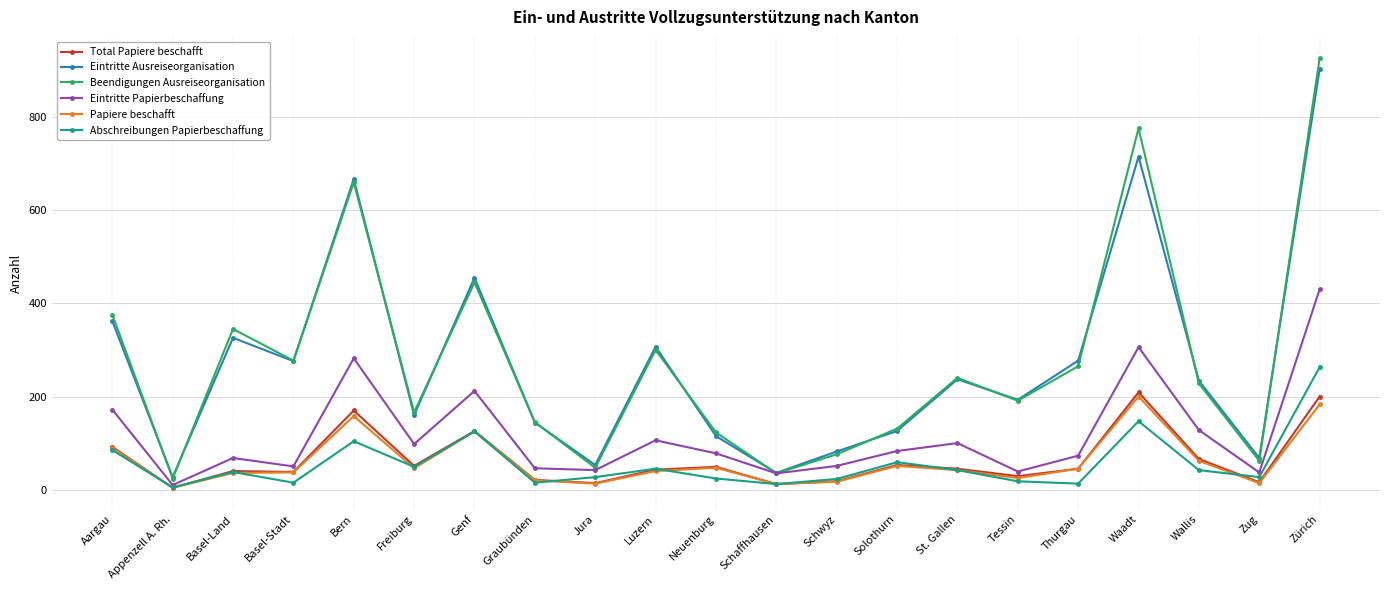

How many series are shown in this chart?

6